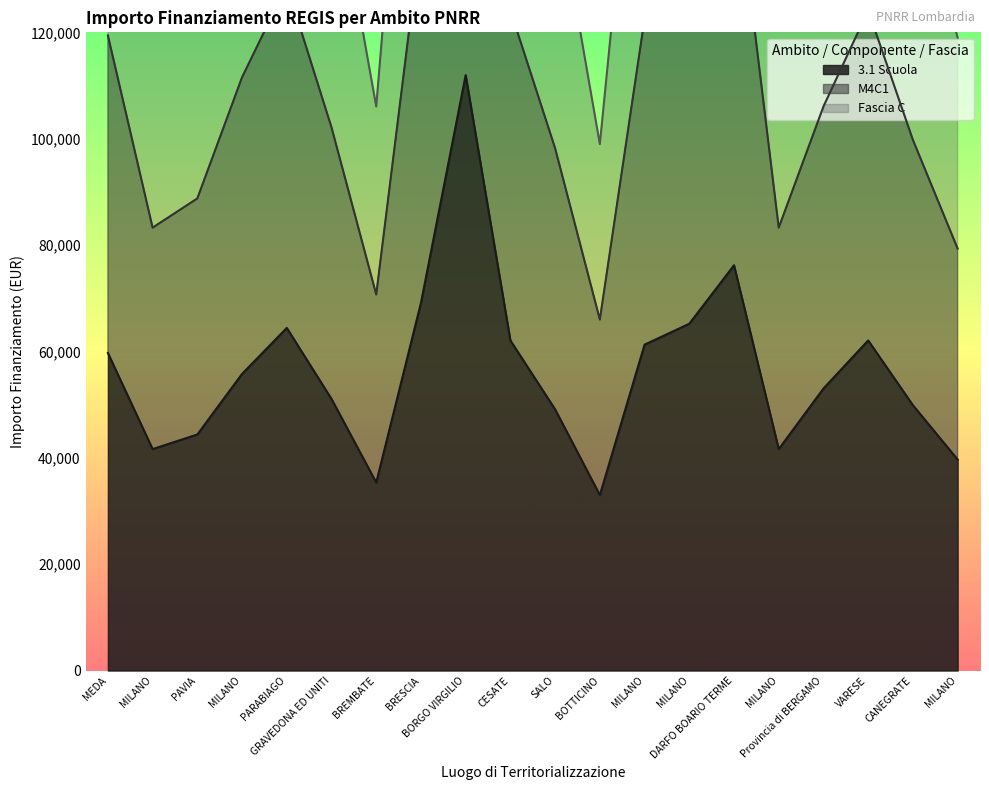

Which series has the widest spread of values?

Fascia C